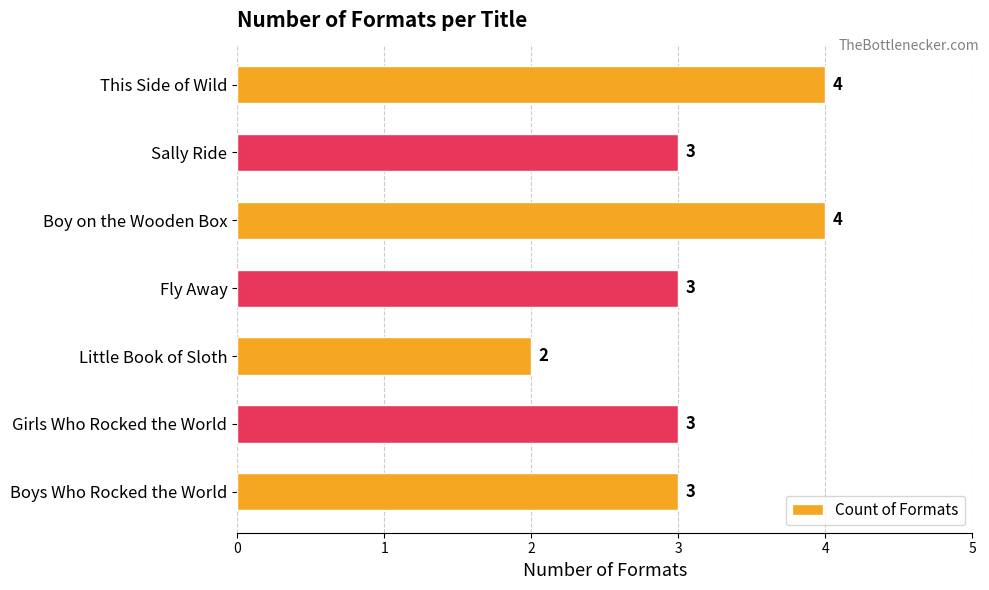

The chart shows a value of 3 at Sally Ride. True or false?

True